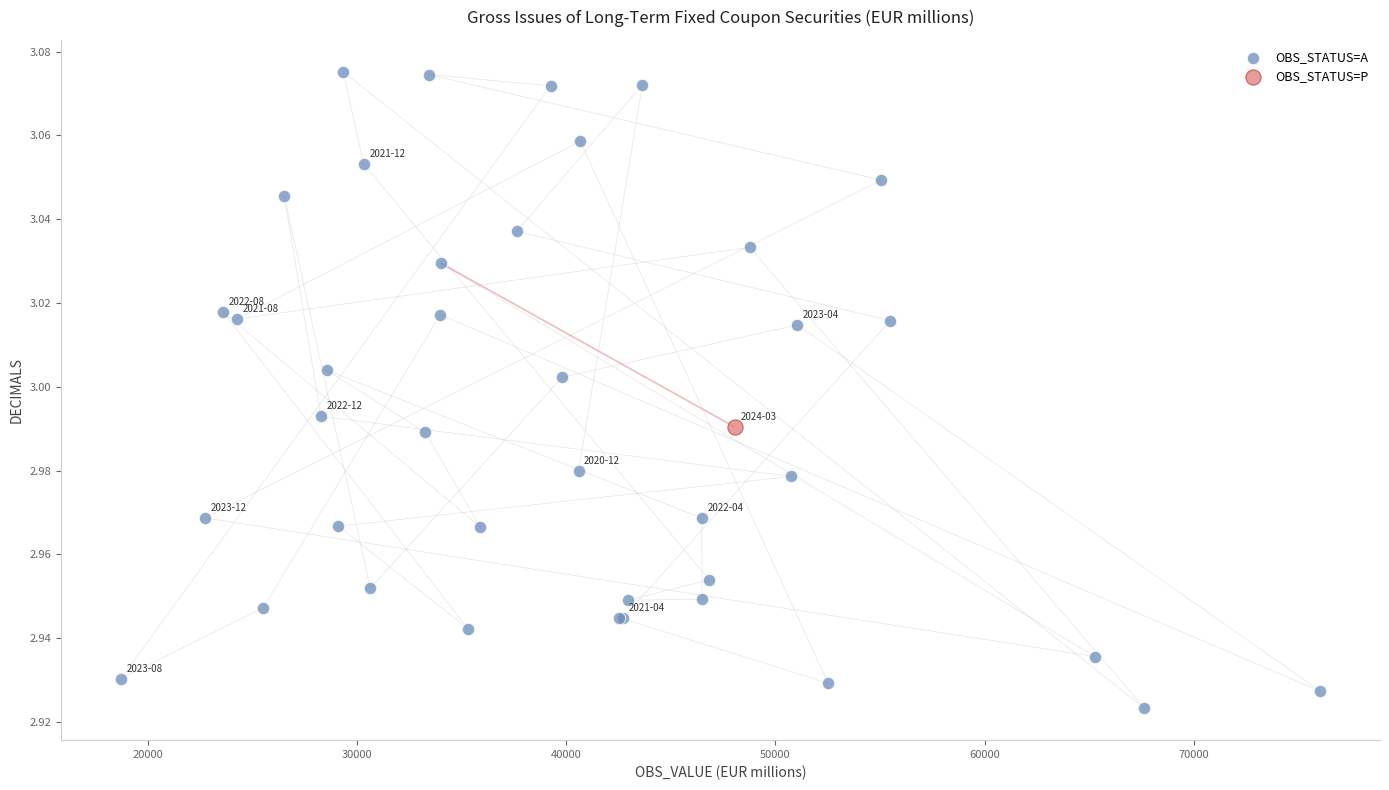

What are all the series names shown in the legend?

OBS_STATUS=A, OBS_STATUS=P